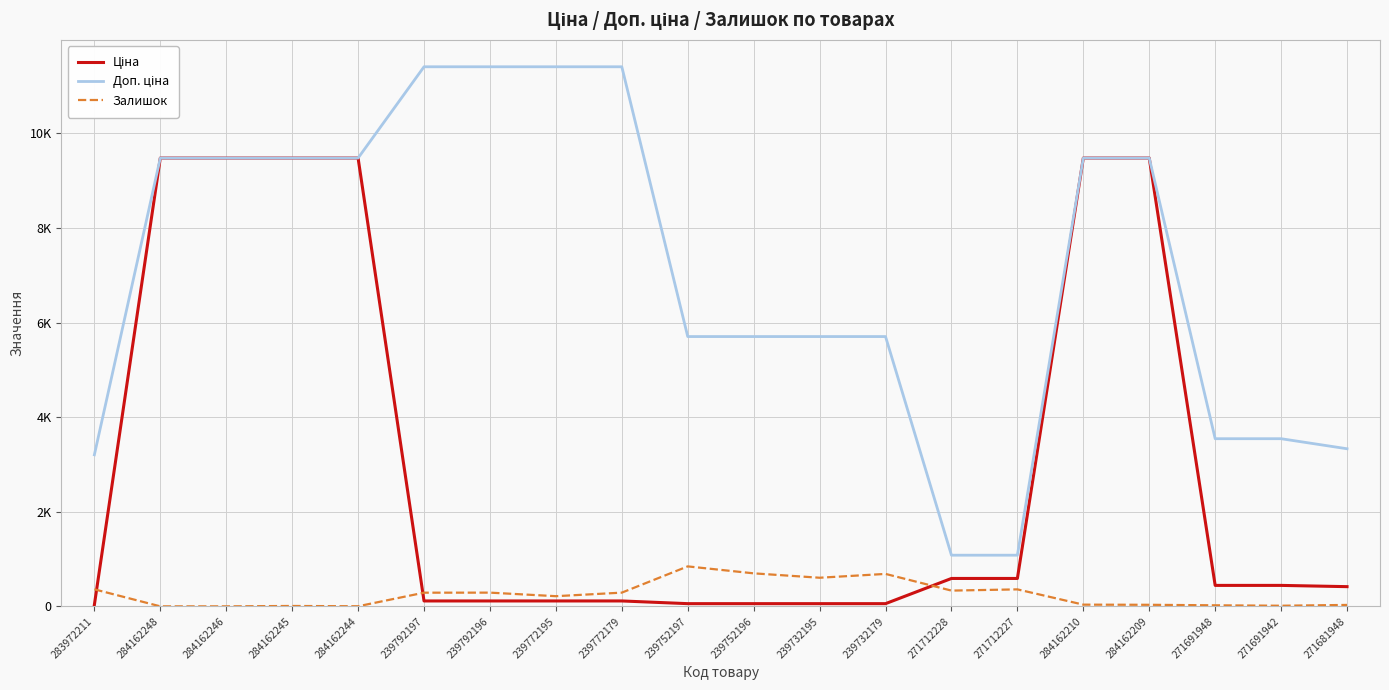

What is the average value of the Доп. ціна series?

7056.6